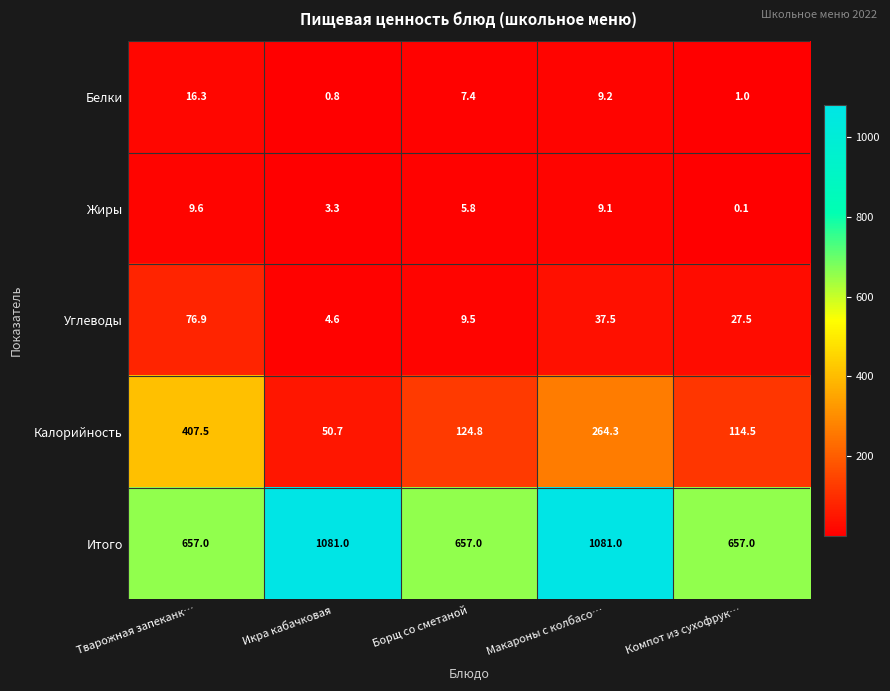

At how many categories does at least one series exceed 932?

2